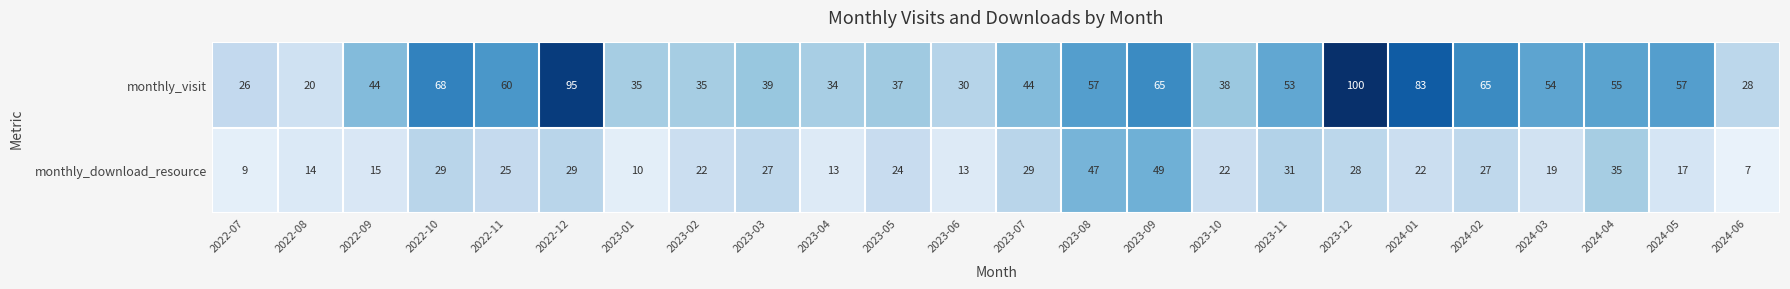

True or false: monthly_visit has a value of 27 at 2022-09.

False